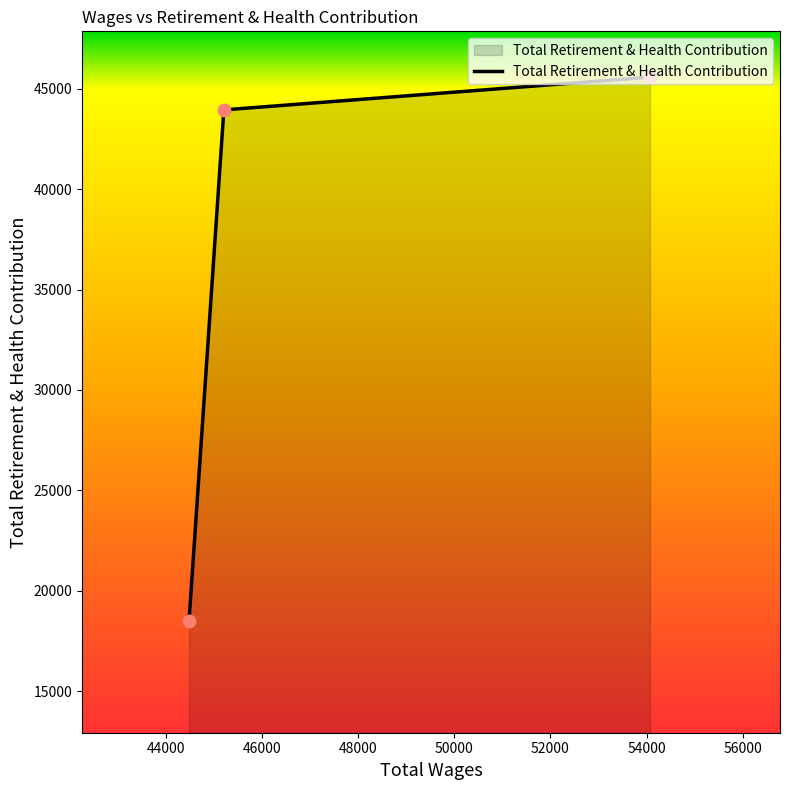

What is the minimum value shown in the chart?

18483